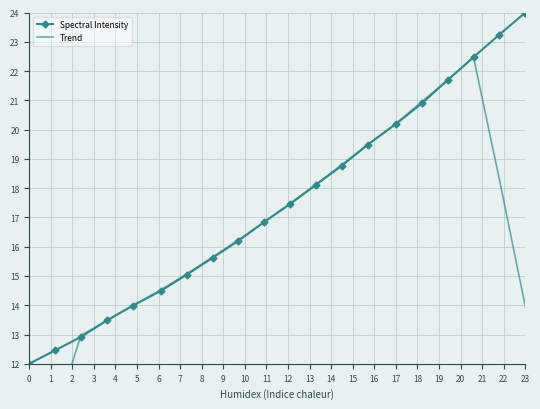

What is the maximum value for Spectral Intensity?

24.0